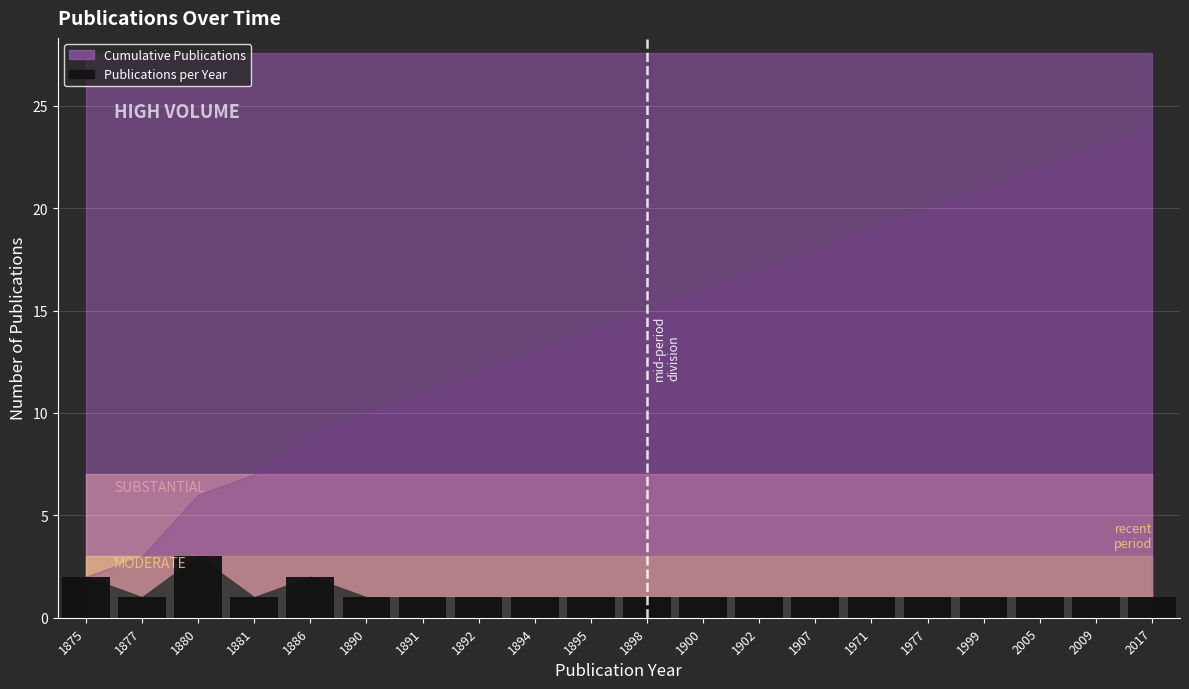

What is the greatest value displayed?

3